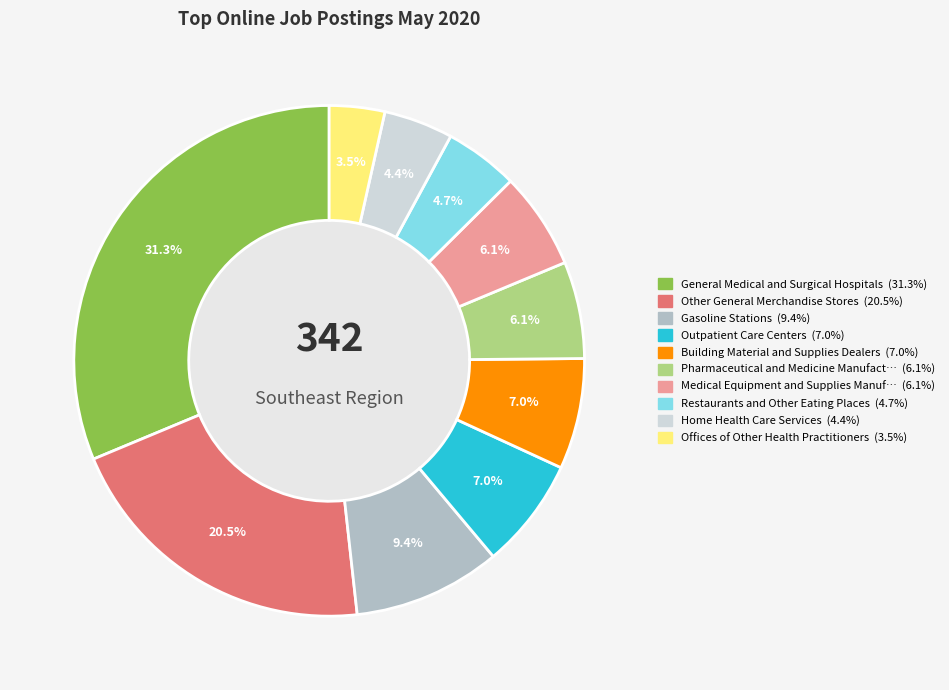

Is there a majority slice in this chart?

No